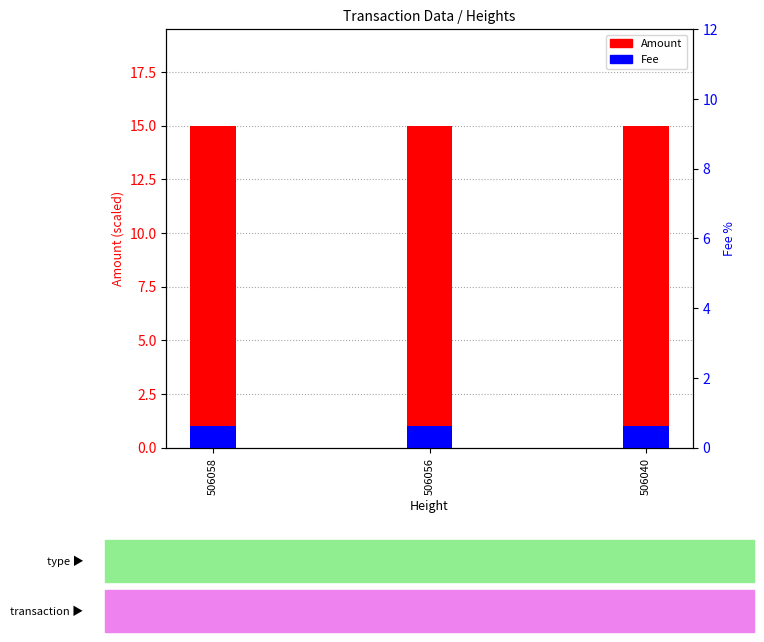

Reading right to left, what are all the values shown in this chart?

Amount: 506040=15	506056=15	506058=15
Fee: 506040=1	506056=1	506058=1